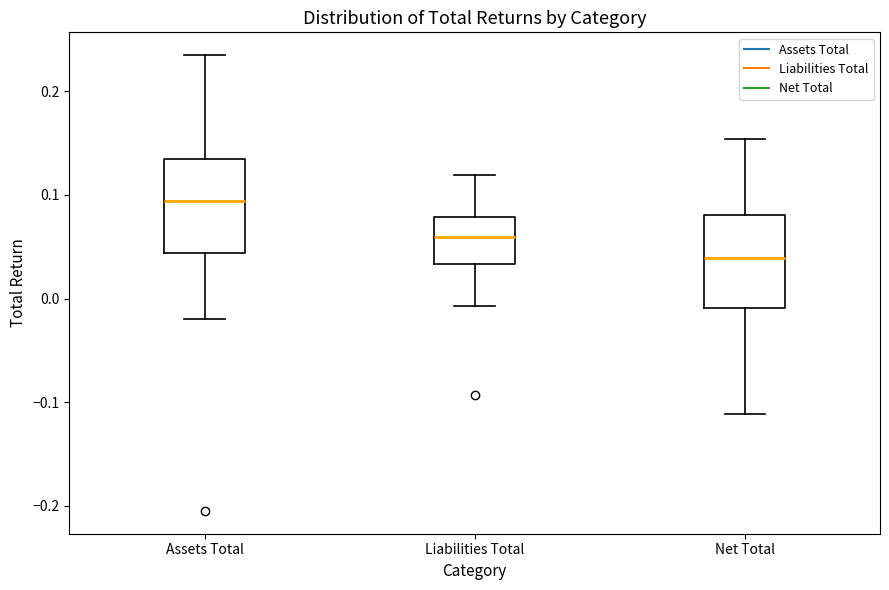

Reading left to right, read every box against the y-axis: the position of its median line, the range the box covers, and the ends of its whiskers. The values are not printed on the chart, so give them approximately, as read against the axis.

Assets Total: median 0.09, box 0.04 to 0.13, whiskers -0.02 to 0.23
Liabilities Total: median 0.06, box 0.03 to 0.08, whiskers -0.01 to 0.12
Net Total: median 0.04, box -0.01 to 0.08, whiskers -0.11 to 0.15